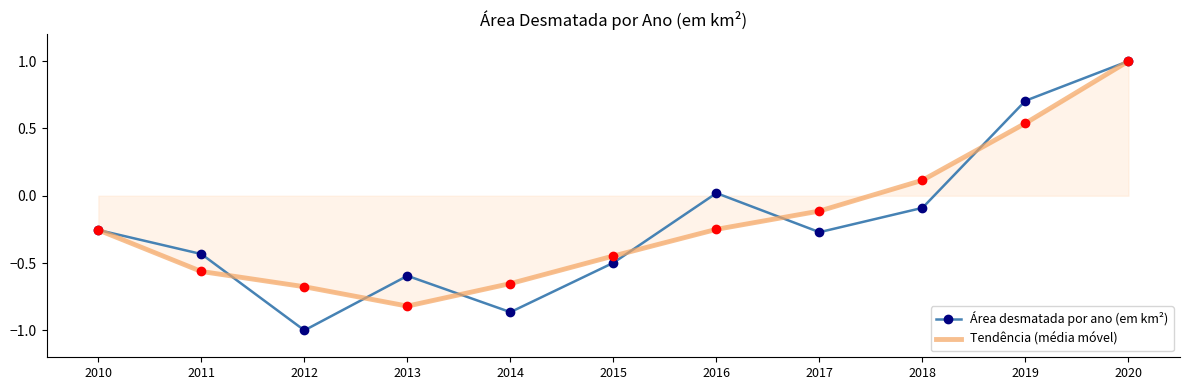

Is the value of Tendência (média móvel) at 2013 greater than the value of Área desmatada por ano (em km²) at 2016?

No